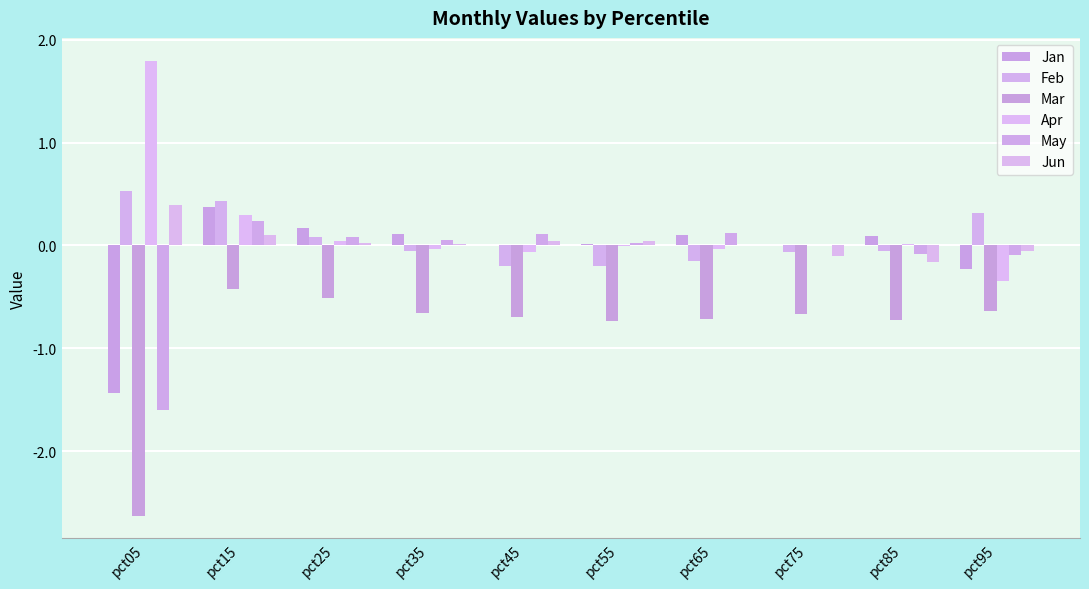

List the labels in order of Jun value, largest first.

pct05, pct15, pct55, pct45, pct25, pct35, pct65, pct95, pct75, pct85